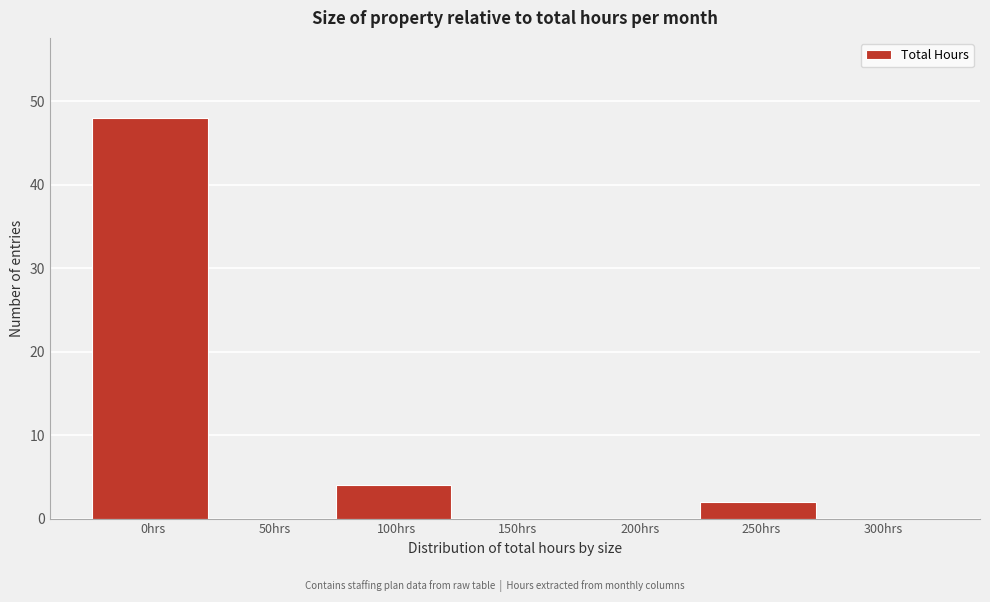

Reading left to right, extract all data points from this chart.

0hrs=48	50hrs=0	100hrs=4	150hrs=0	200hrs=0	250hrs=2	300hrs=0